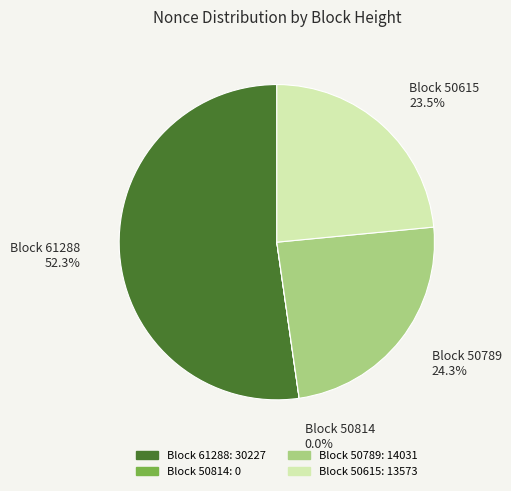

Which category has the biggest portion of the pie?

Block 61288: 30227